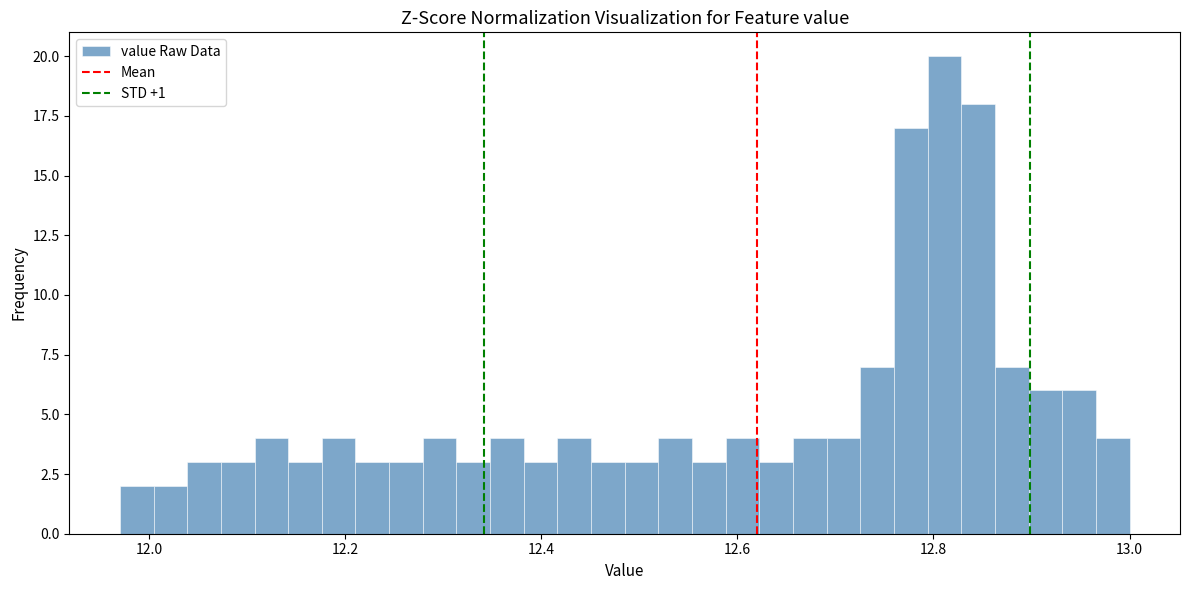

Read against the x-axis, roughly where is the centre of the tallest bar?

12.82